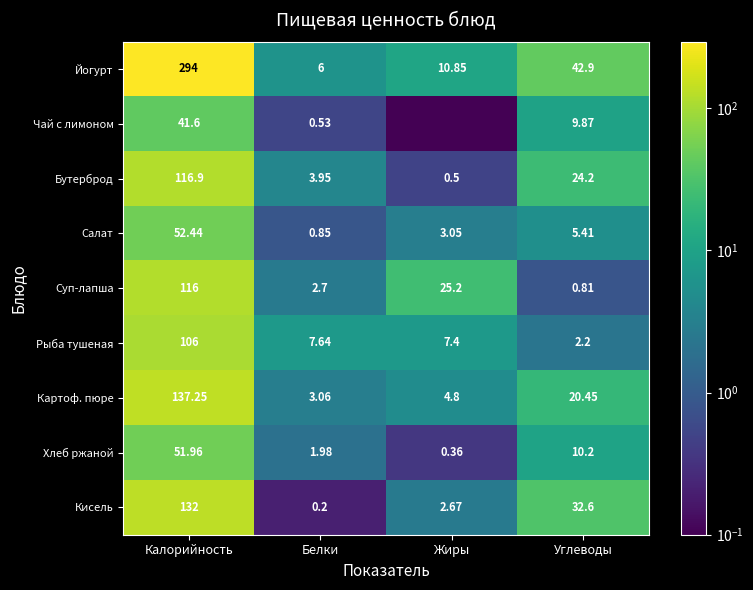

Is it true that Хлеб ржаной equals 3.3 at Белки?

False